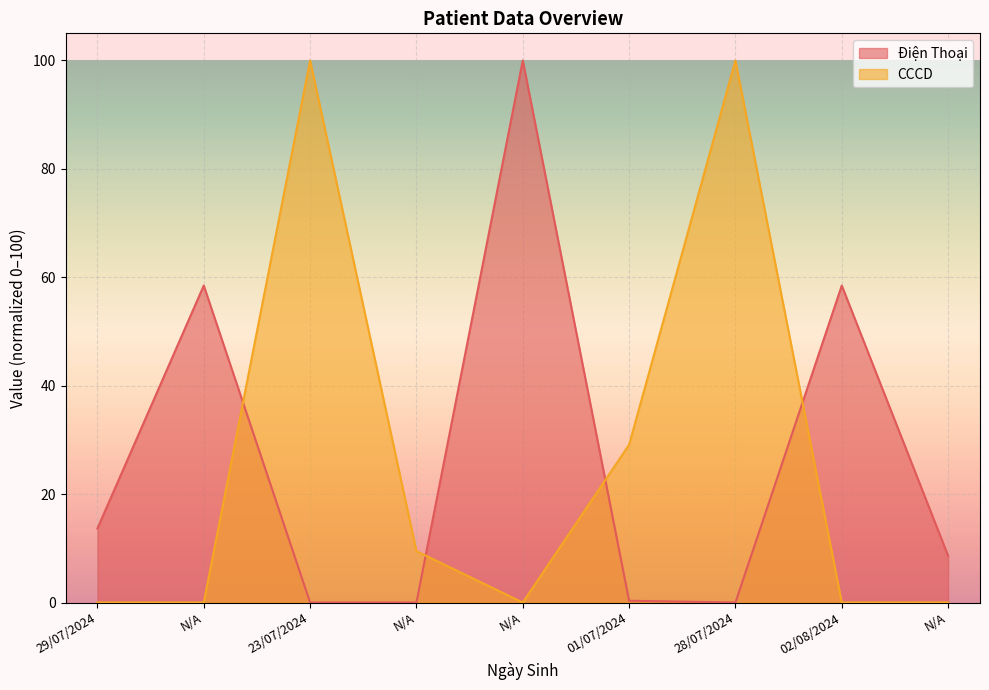

What are all the series names shown in the legend?

Điện Thoại, CCCD